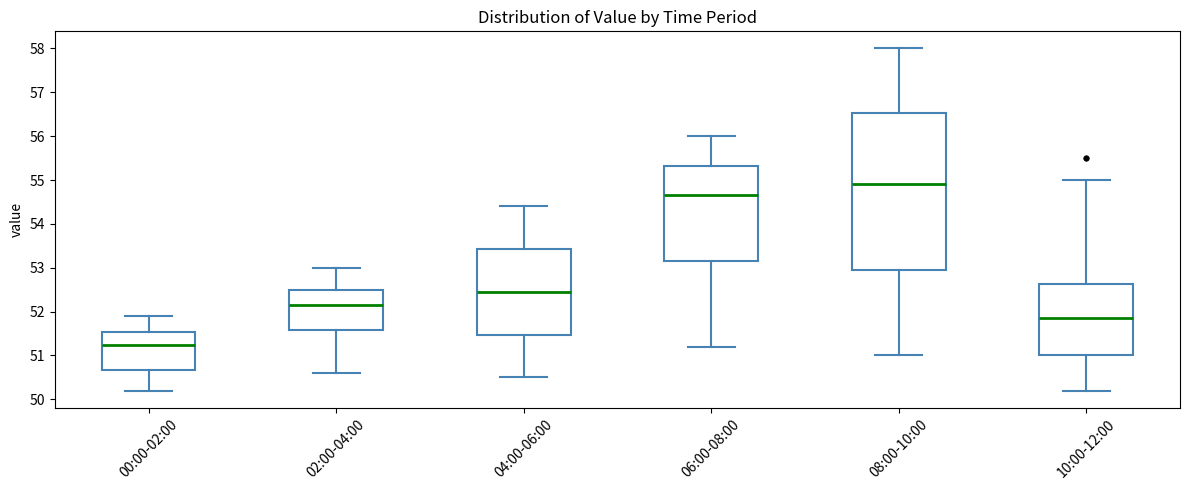

Which box's median line is the highest?

08:00-10:00